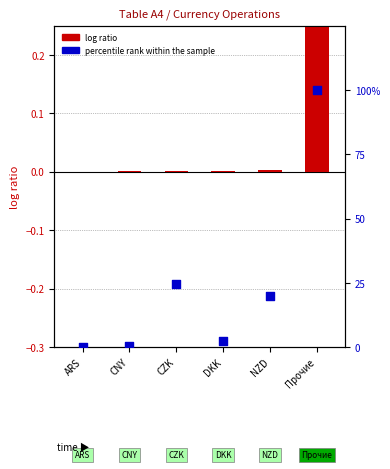

Which series has the largest total across all categories?

percentile rank within the sample